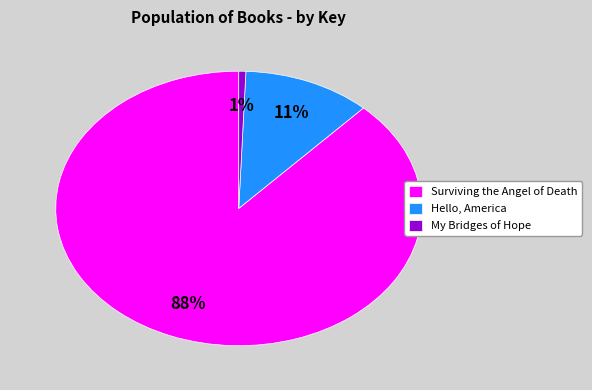

Rank the categories by value from highest to lowest.

Surviving the Angel of Death, Hello, America, My Bridges of Hope